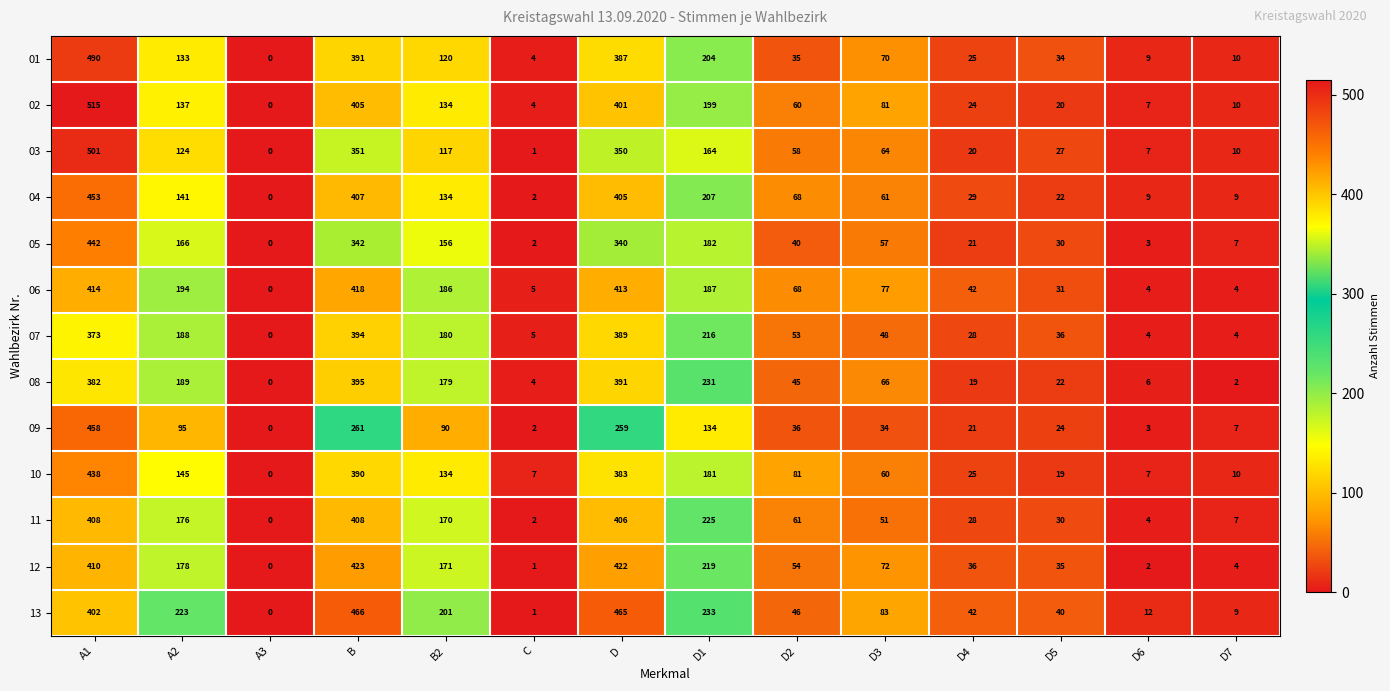

What is the total value across all series at D5?

370